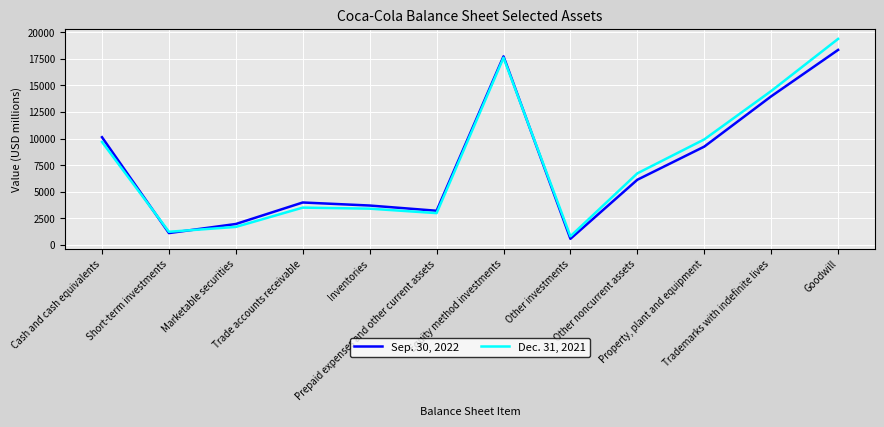

At Trade accounts receivable, list the series in order from largest to smallest.

Sep. 30, 2022, Dec. 31, 2021